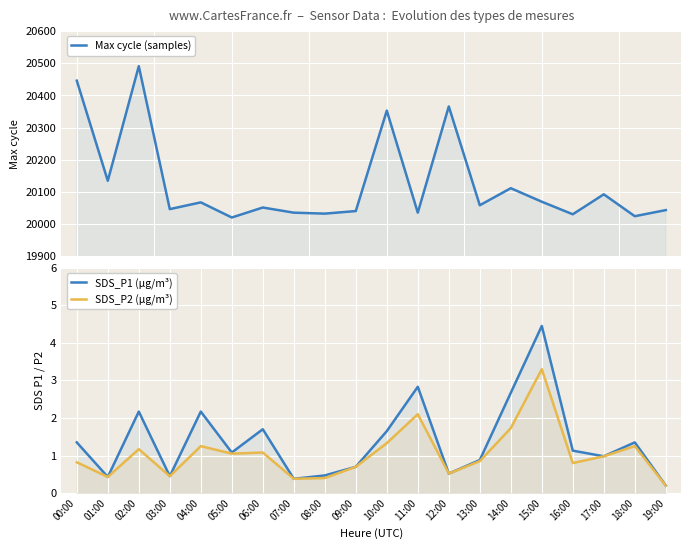

How many interior local peaks does the SDS_P1 (µg/m³) series have?

6